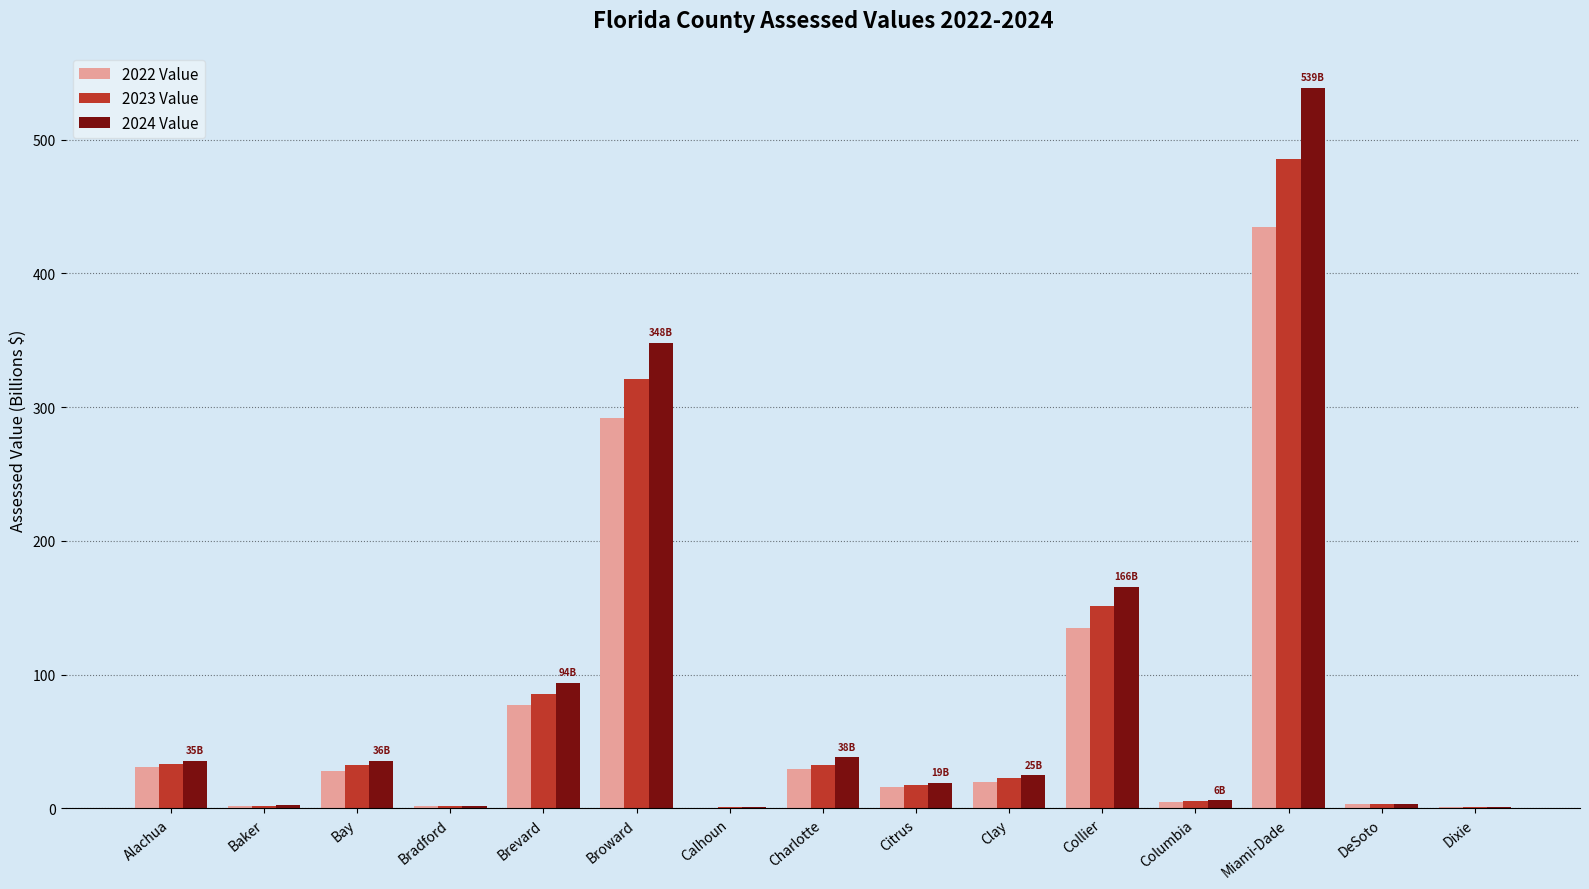

The 2024 Value series shows 348.0 at Broward. True or false?

True